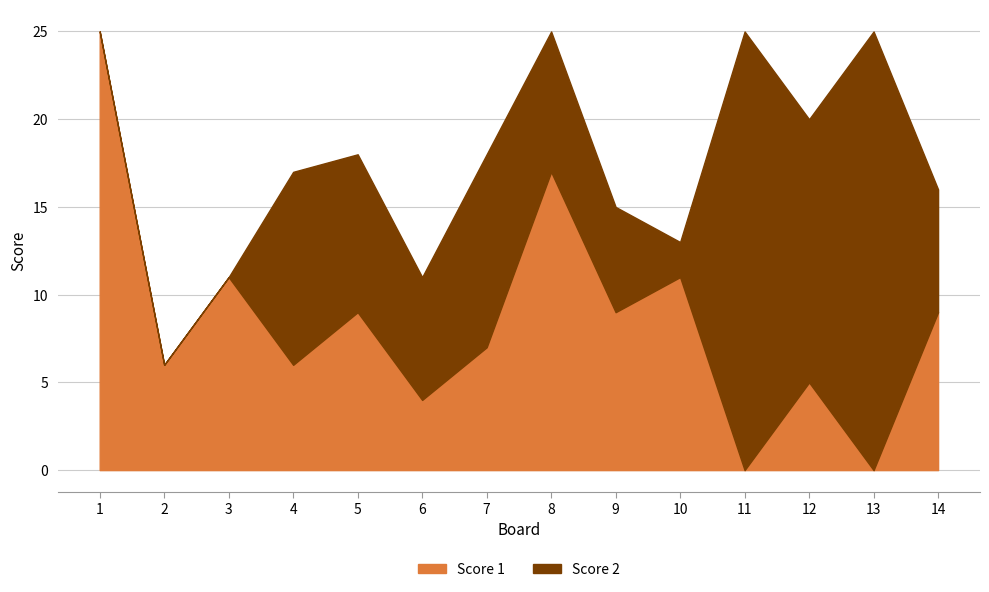

Reading right to left, extract all data points from this chart.

Score 1: 9	0	5	0	11	9	17	7	4	9	6	11	6	25
Score 2: 7	25	15	25	2	6	8	11	7	9	11	0	0	0